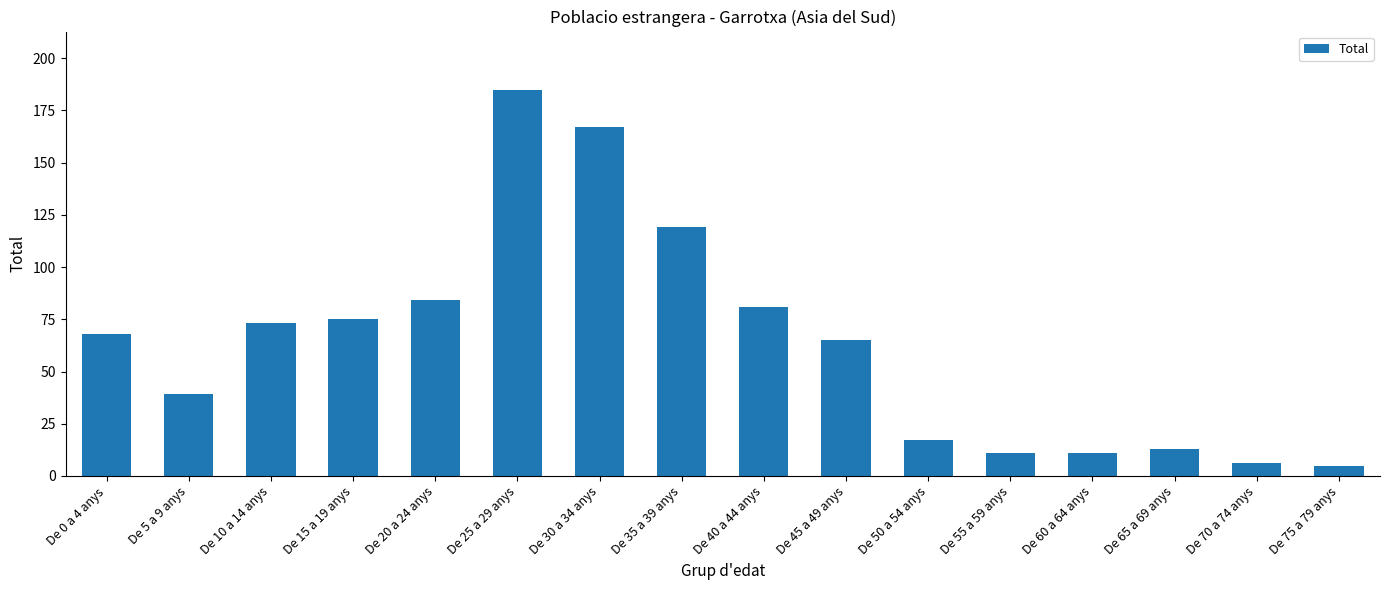

Approximately how many times larger is the value at De 40 a 44 anys compared to De 30 a 34 anys?

0.5